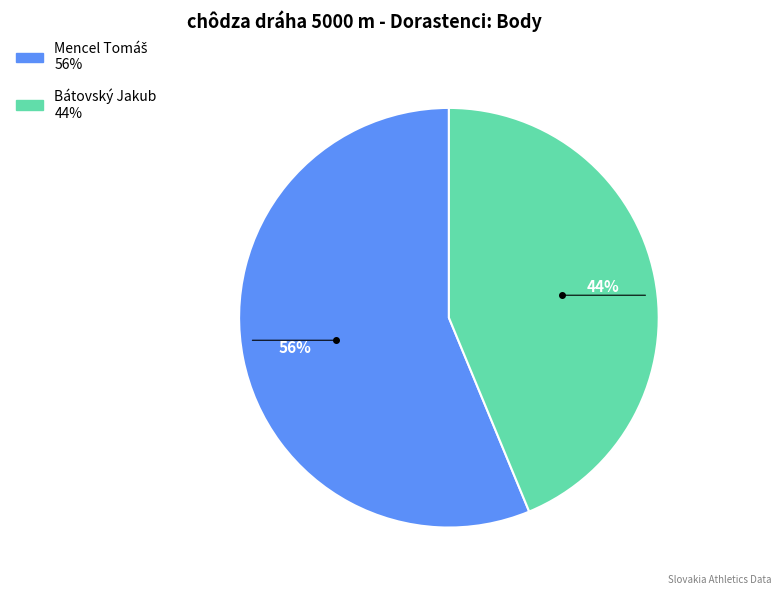

What percentage is the Bátovský Jakub slice, to the nearest percent?

44%